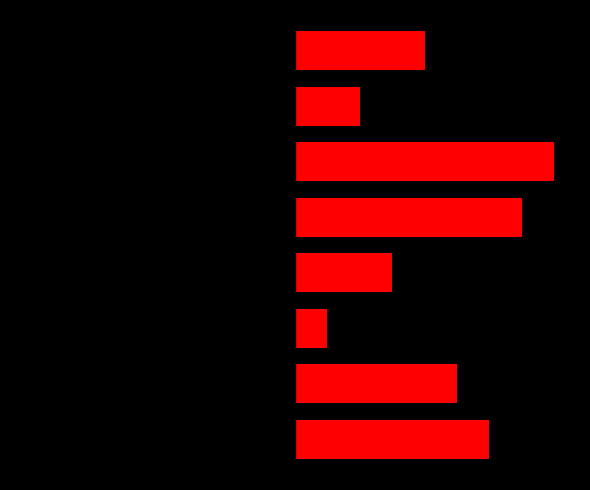

What are all the series names shown in the legend?

Ліва група, Права група